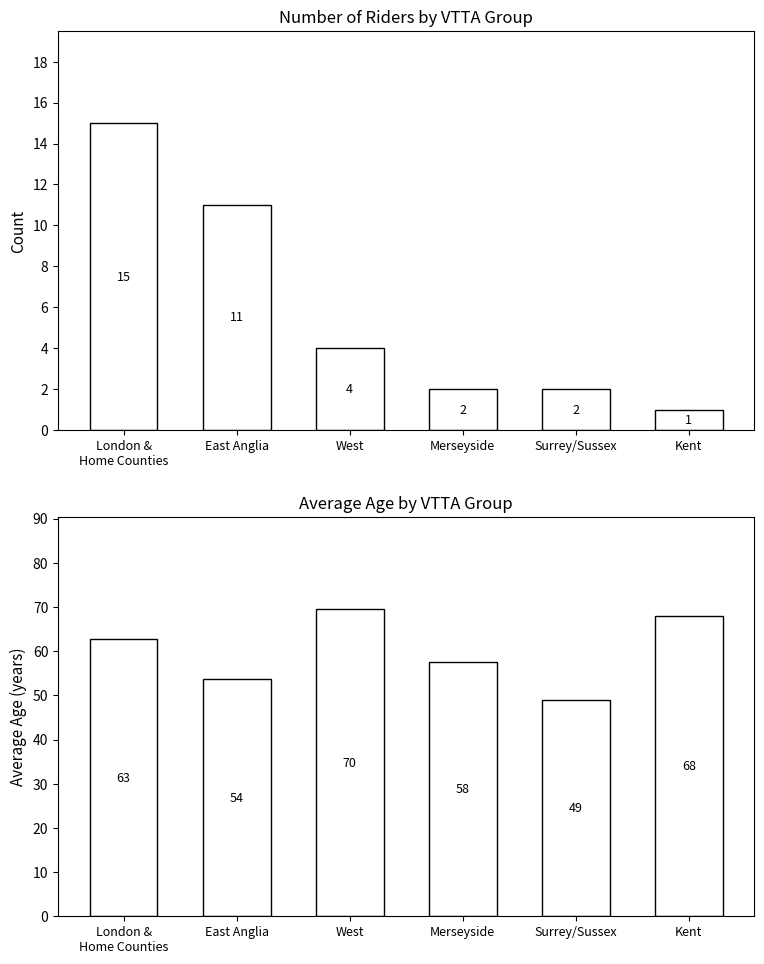

Reading left to right, what are all the values shown in this chart?

Count: London &
Home Counties=15.0	East Anglia=11.0	West=4.0	Merseyside=2.0	Surrey/Sussex=2.0	Kent=1.0
Avg Age: London &
Home Counties=62.7	East Anglia=53.6	West=69.5	Merseyside=57.5	Surrey/Sussex=49.0	Kent=68.0